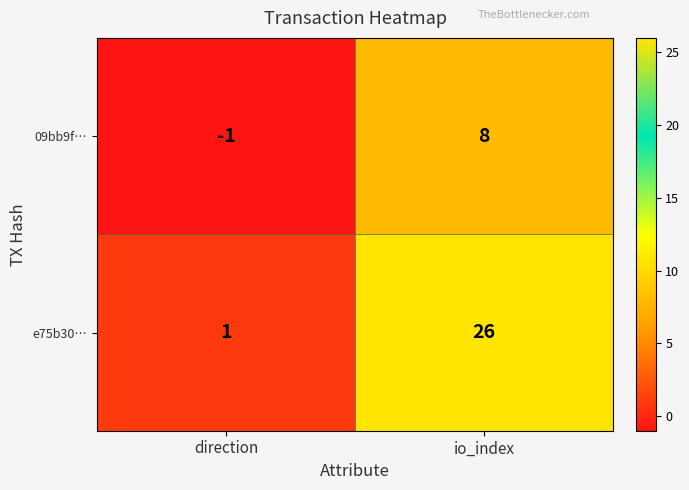

The 09bb9f… series shows -2 at direction. True or false?

False